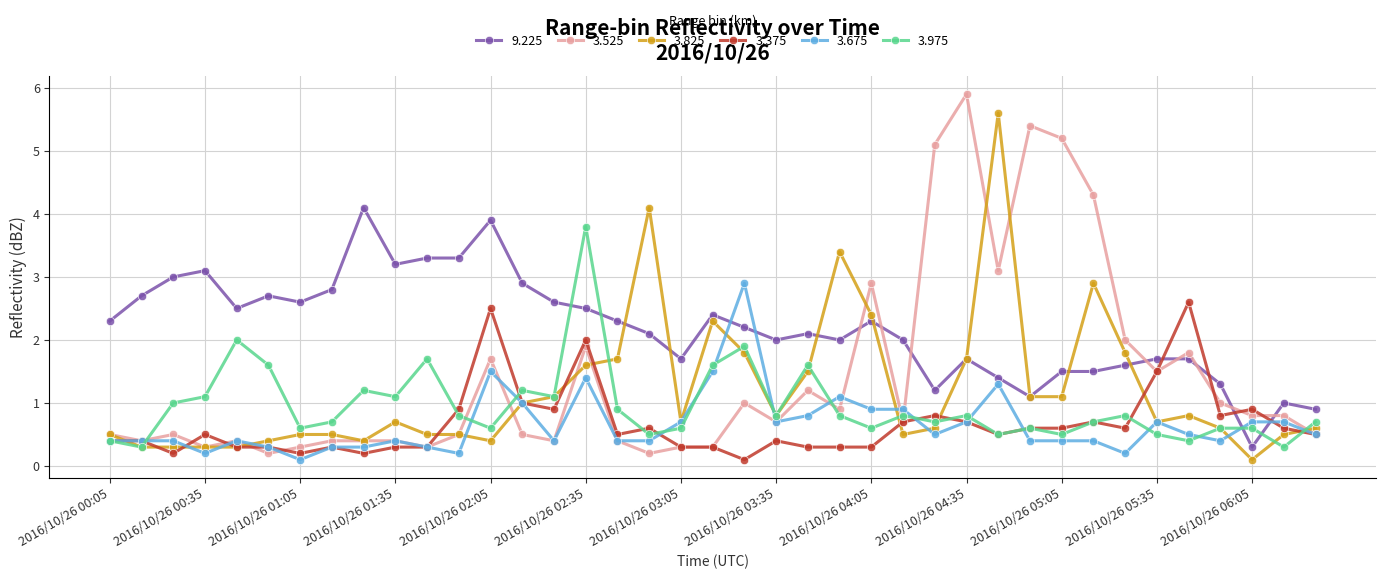

What are all the series names shown in the legend?

9.225, 3.525, 3.825, 3.375, 3.675, 3.975